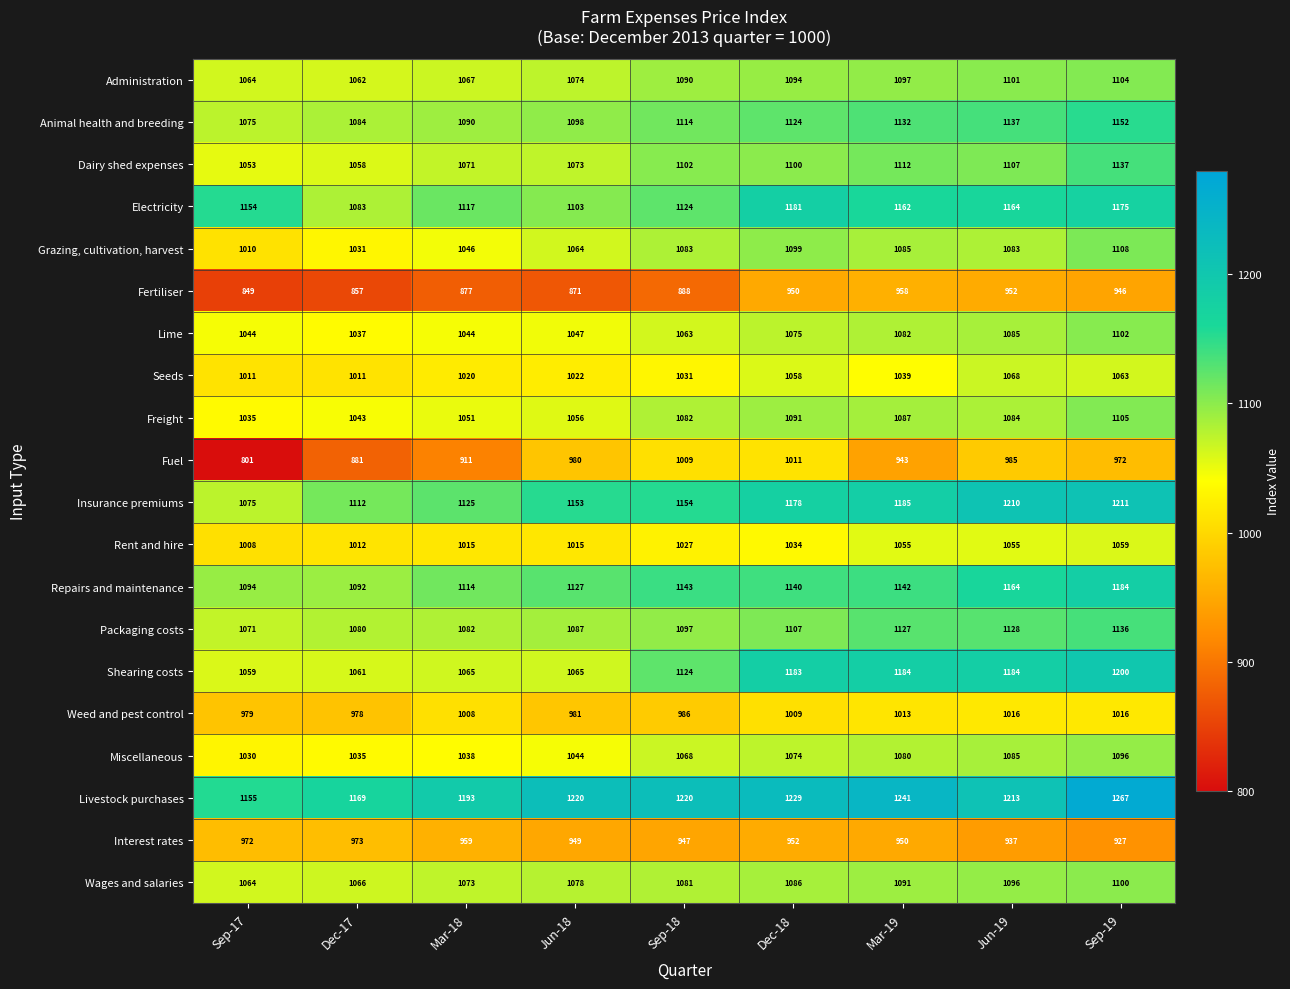

Read the Seeds value at Sep-18, to the nearest 10.

1030